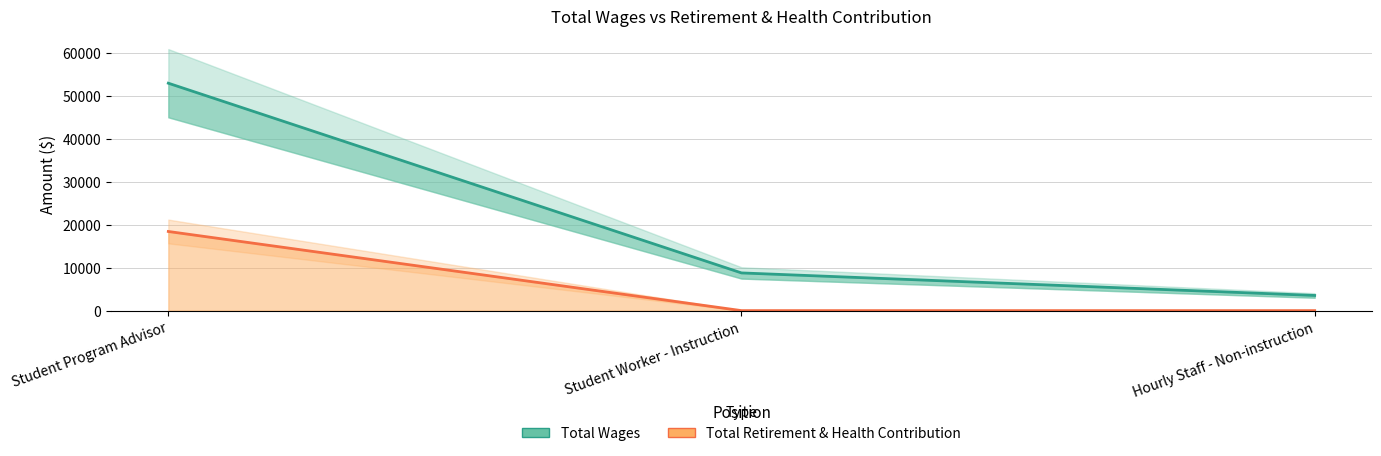

What is the sum of the Total Wages values at Hourly Staff - Non-instruction and Student Worker - Instruction?

12312